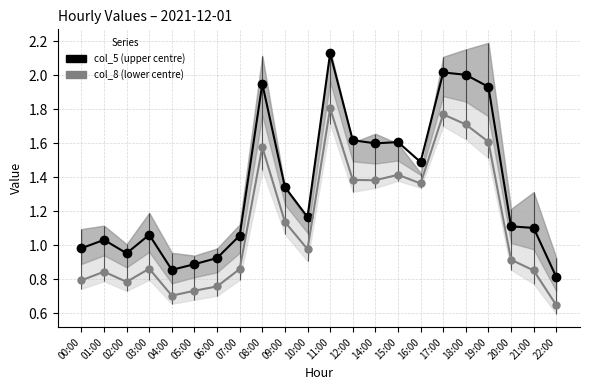

Reading left to right, extract all data points from this chart.

col_5 (upper centre): 1.0	1.0	1.0	1.1	0.9	0.9	0.9	1.1	2.0	1.3	1.2	2.1	1.6	1.6	1.6	1.5	2.0	2.0	1.9	1.1	1.1	0.8
col_8 (lower centre): 0.8	0.8	0.8	0.9	0.7	0.7	0.8	0.9	1.6	1.1	1.0	1.8	1.4	1.4	1.4	1.4	1.8	1.7	1.6	0.9	0.9	0.6